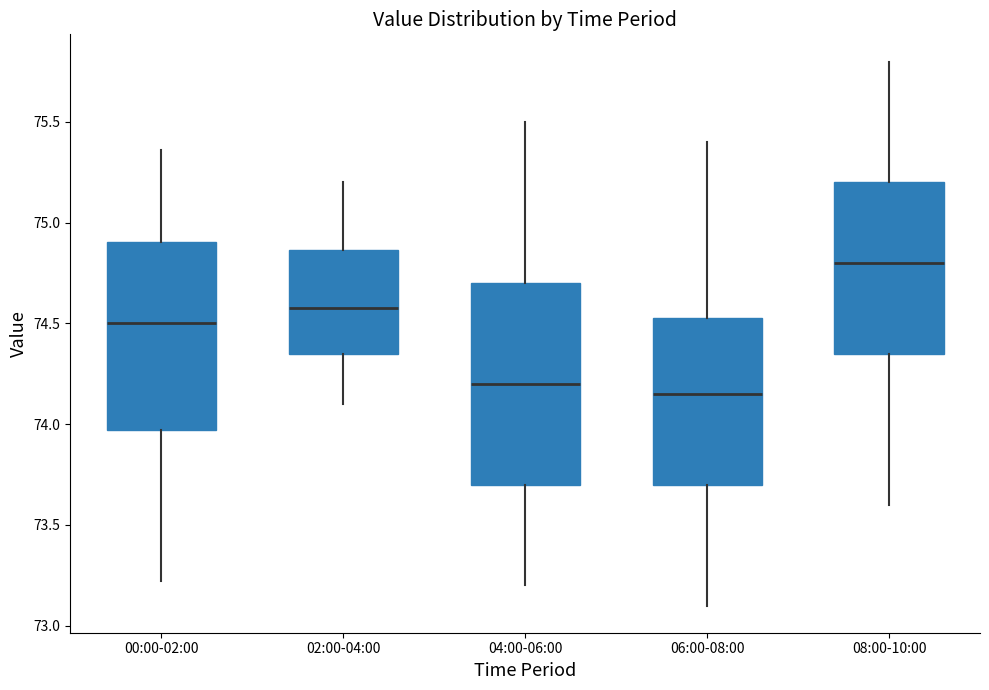

Where does the median line of the box for 06:00-08:00 sit on the y-axis? The values are not printed on the chart, so give them approximately, as read against the axis.

74.15